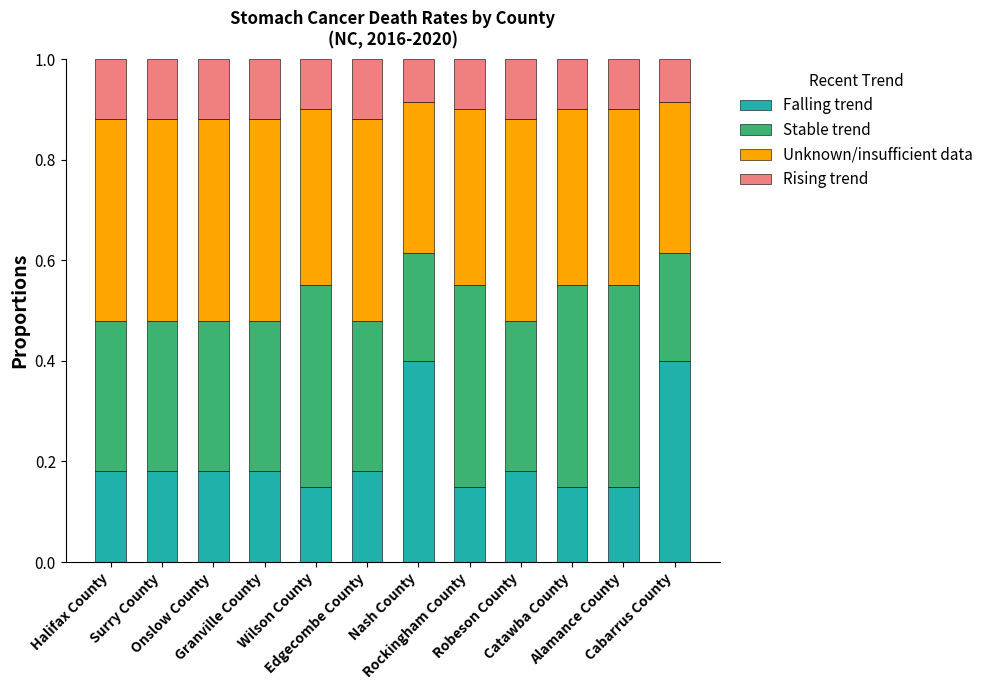

Count the Falling trend values in the range 0 to 1.

12